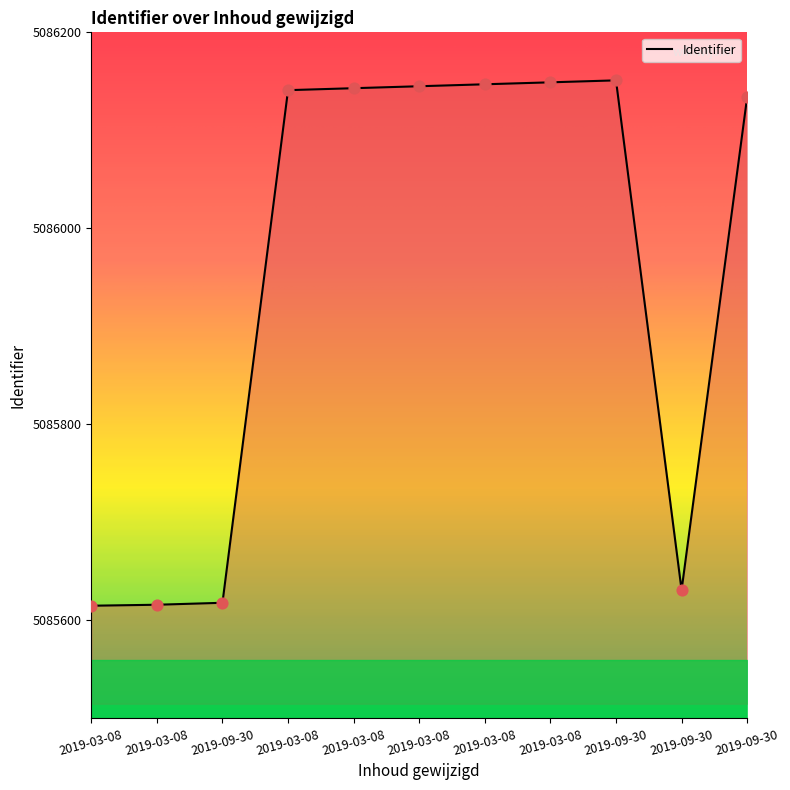

Approximately how many times larger is the value at 2019-03-08 compared to 2019-03-08?

1.0